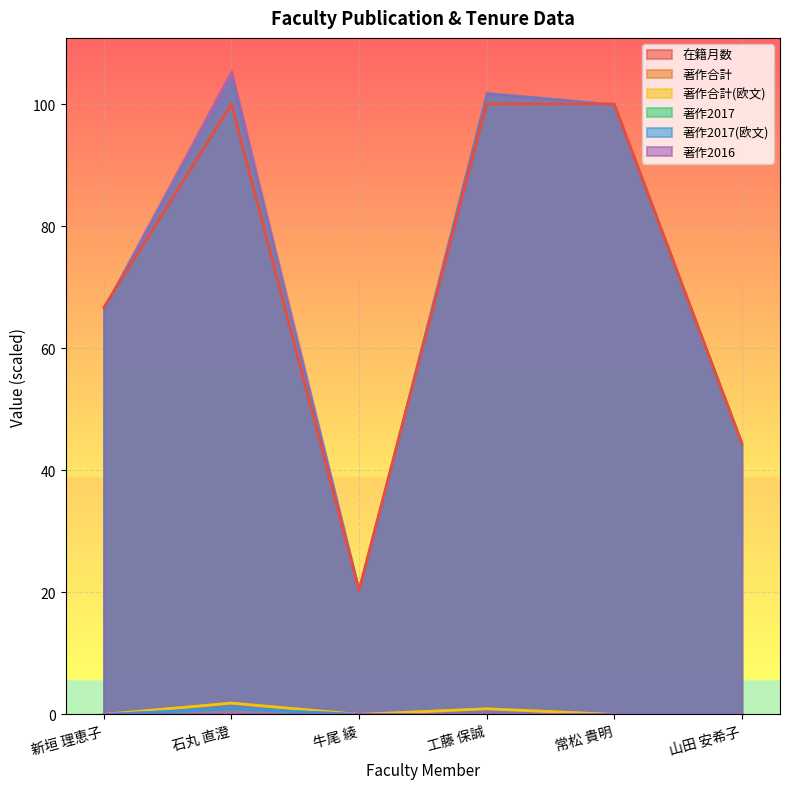

What is the difference between the maximum and minimum values in the 著作合計 series?

1.9